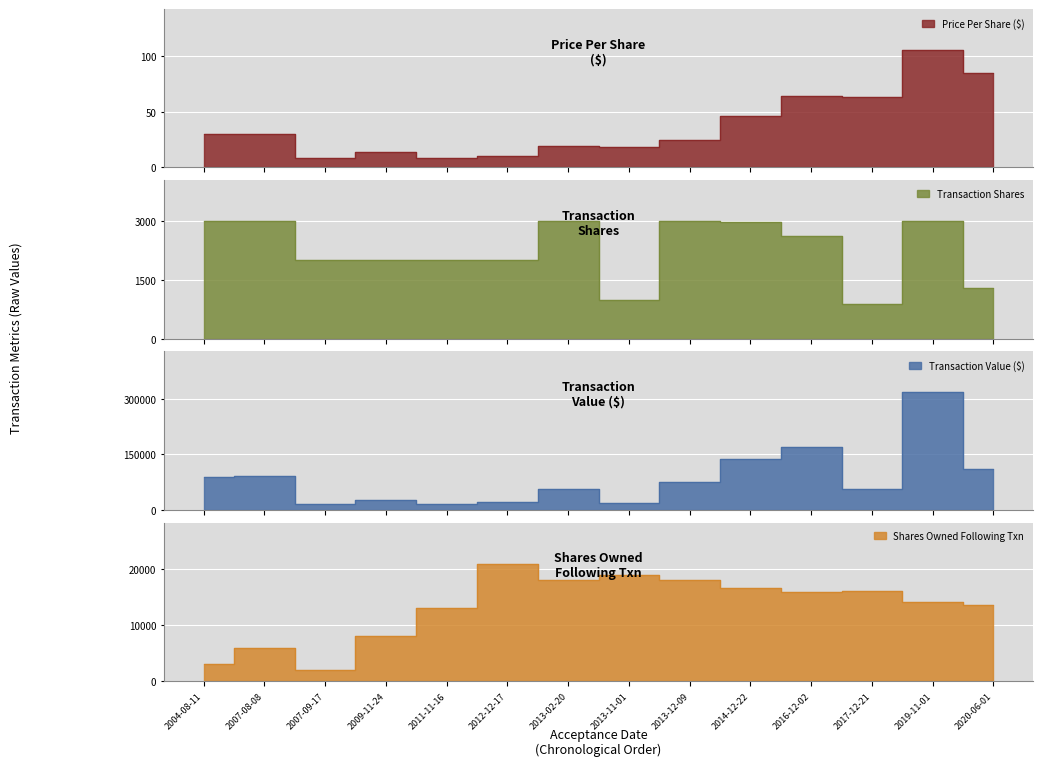

How many values in the transactionPricePerShare series are below 29?

7